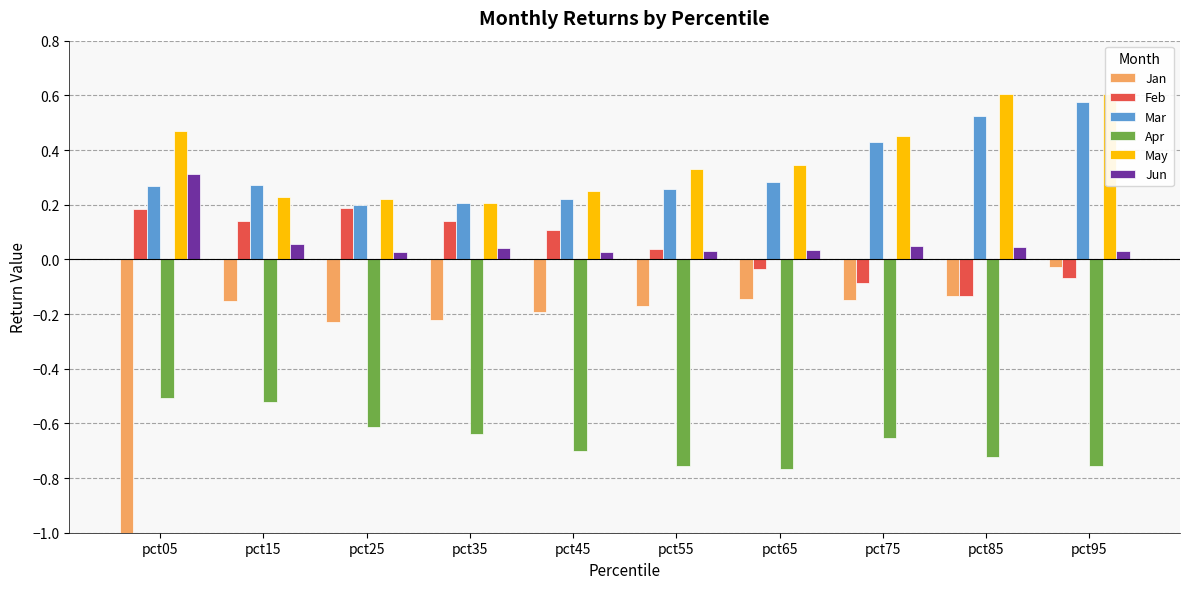

Is it true that Jun equals 0.0 at pct35?

True